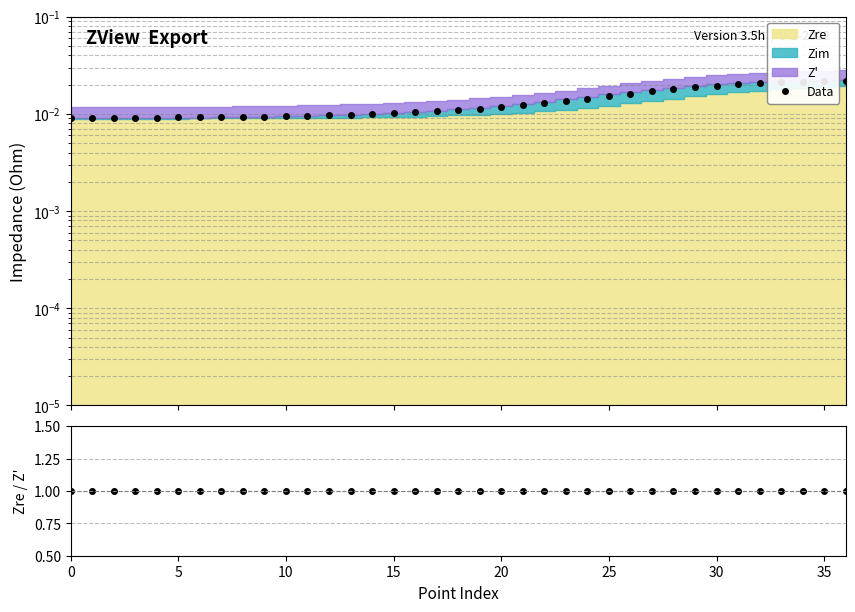

Rank the series by their average value, from lowest to highest.

Data, Zre/Z'